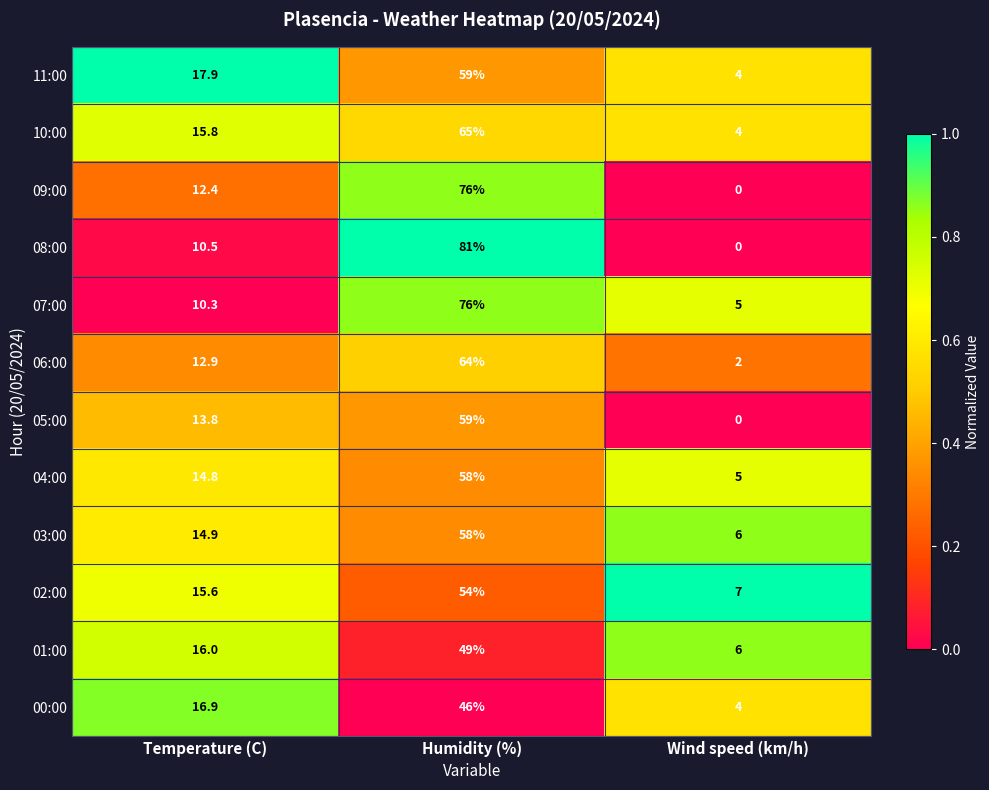

The 02:00 series shows 73.3 at Humidity (%). True or false?

False